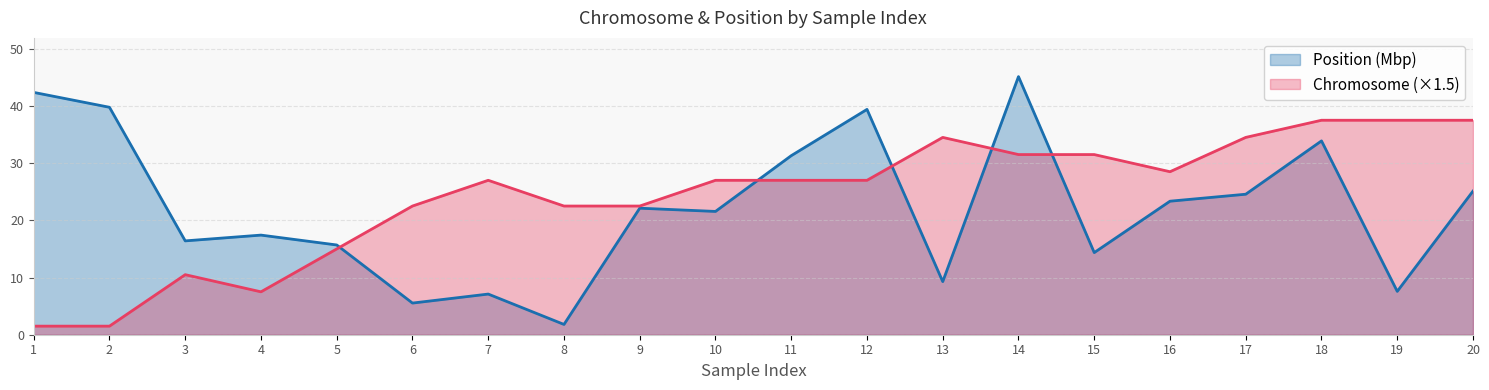

How many lines are shown in the chart?

2